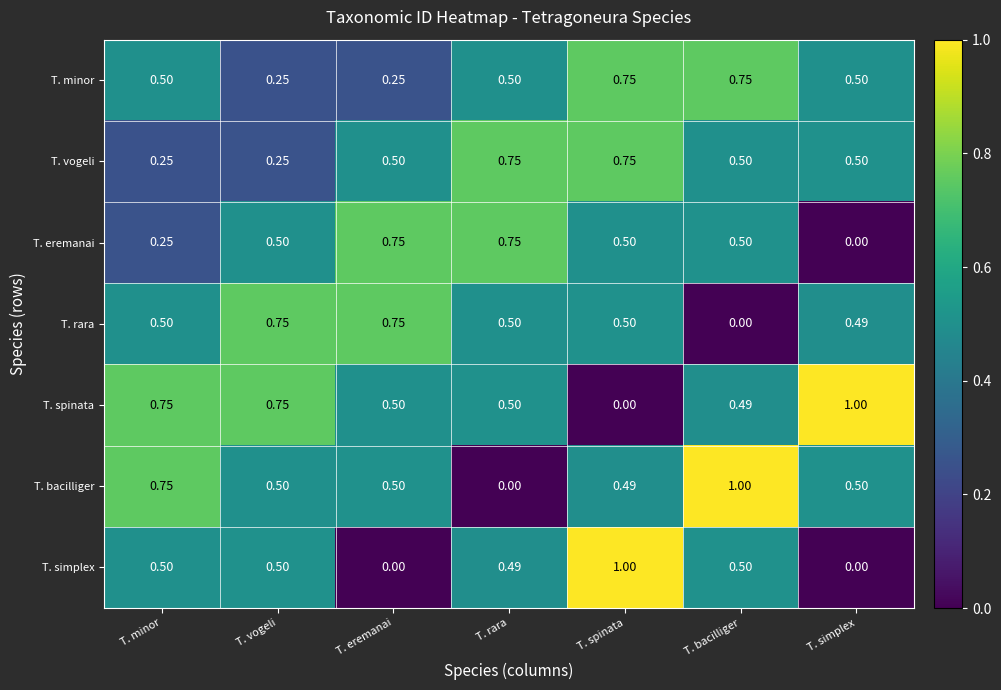

Which series changed the most between T. eremanai and T. simplex?

T. eremanai